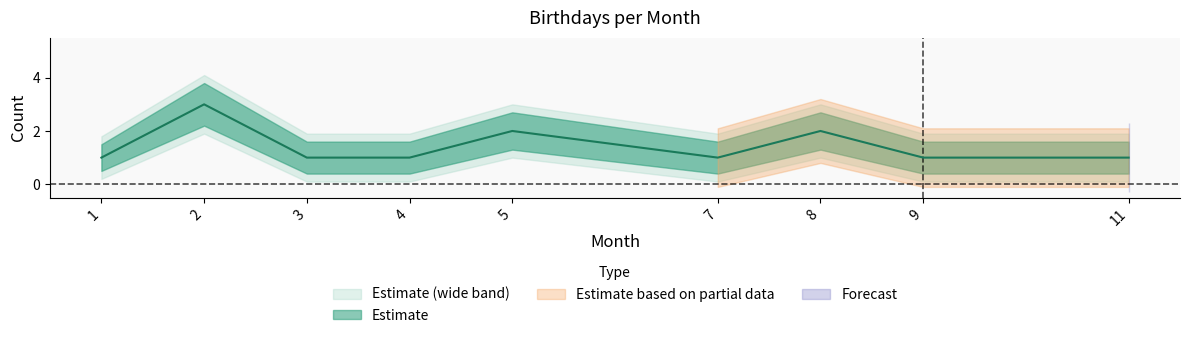

True or false: Upper and Count cross at least once.

False